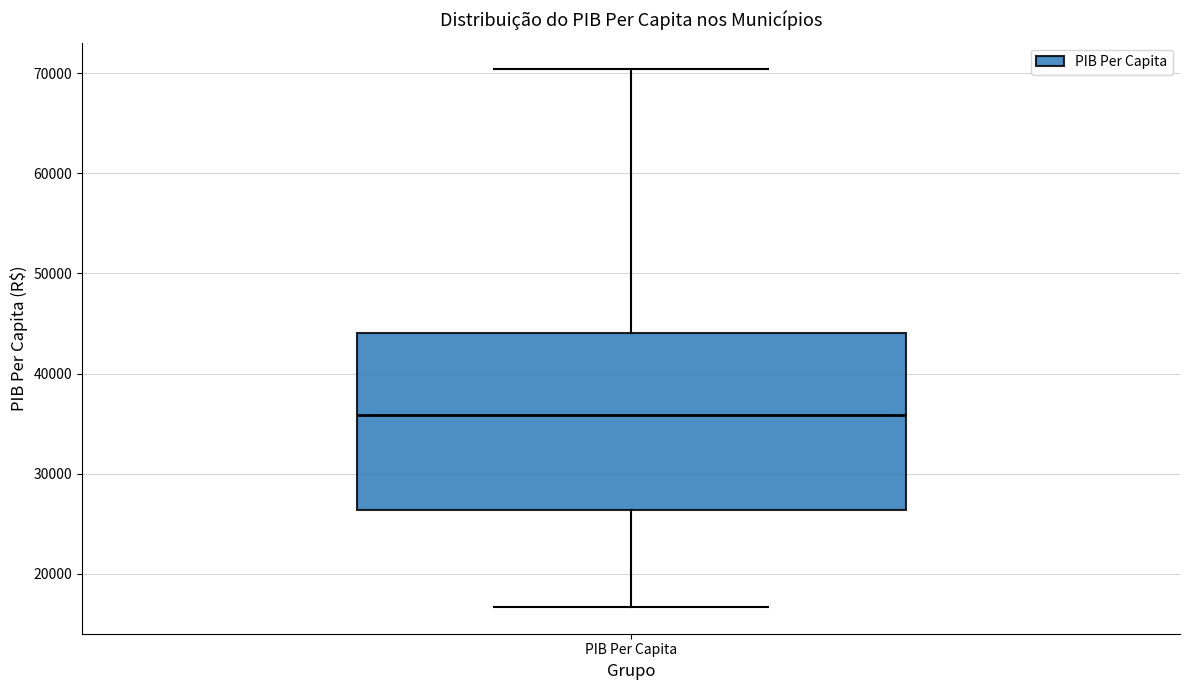

Where is the upper edge of the box for PIB Per Capita on the y-axis? The values are not printed on the chart, so give them approximately, as read against the axis.

44000